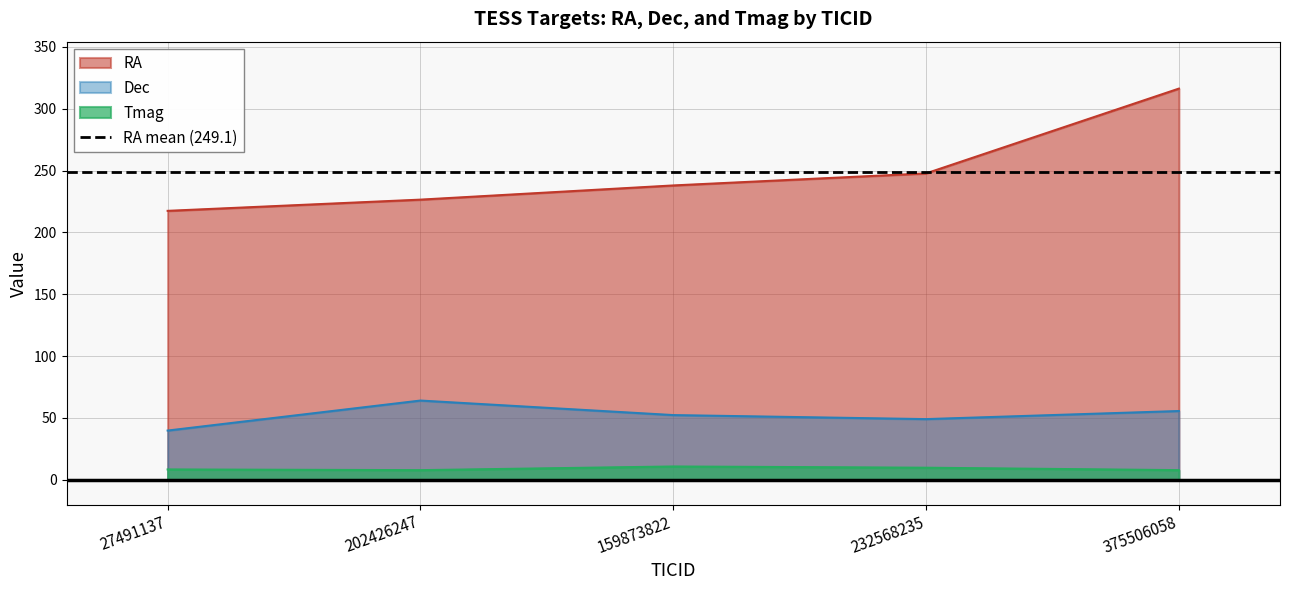

In Dec, how many points are higher than both neighbors (excluding endpoints)?

1